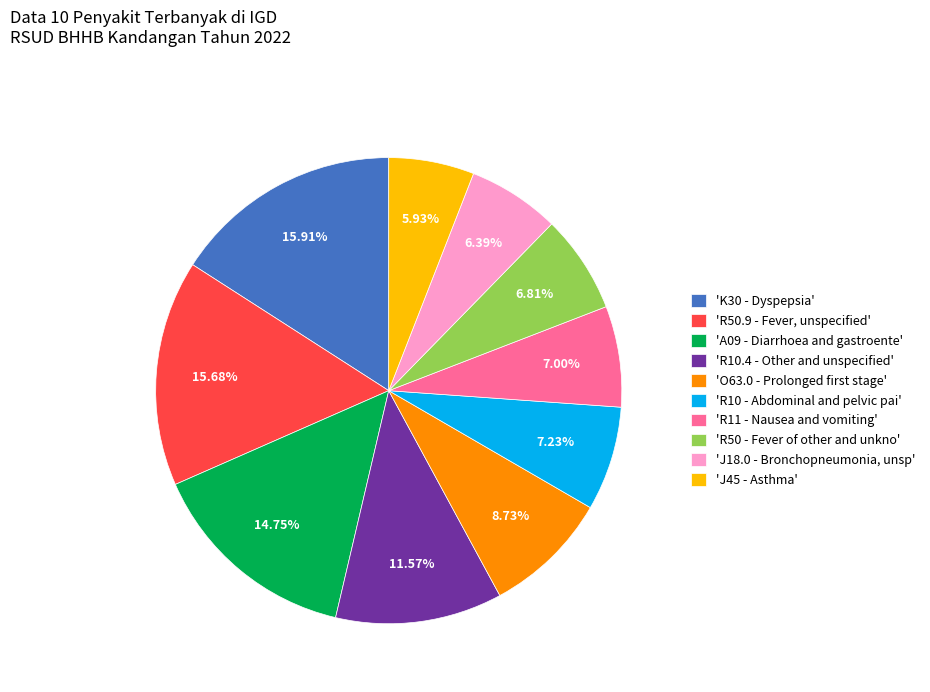

What is the ratio of the value at 'A09 - Diarrhoea and gastroente' to the value at 'R10.4 - Other and unspecified'?

1.3